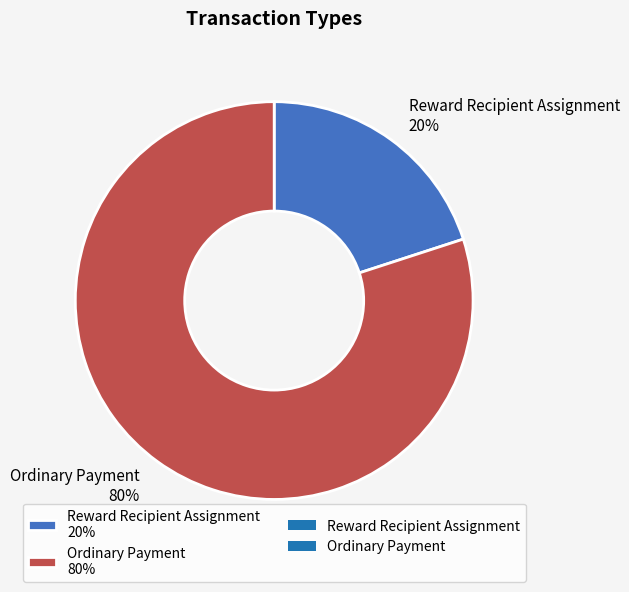

Between Reward Recipient Assignment 20% and Ordinary Payment 80%, which is larger?

Ordinary Payment 80%